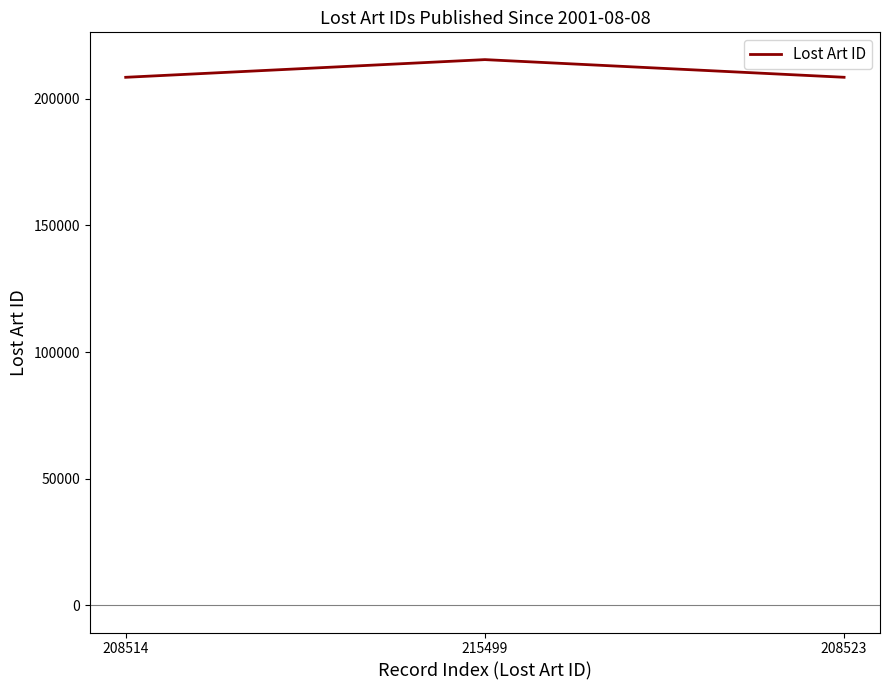

What is the average value?

210845